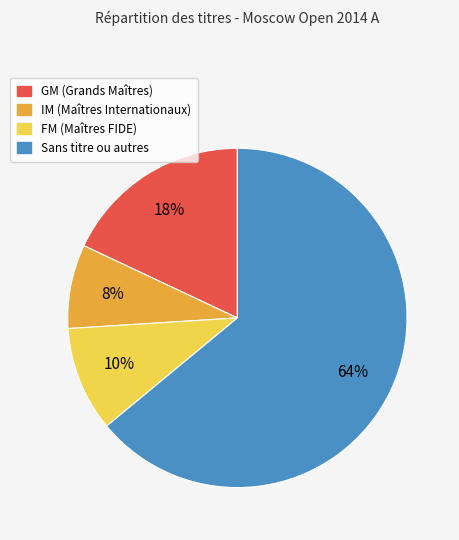

Is there a majority slice in this chart?

Yes